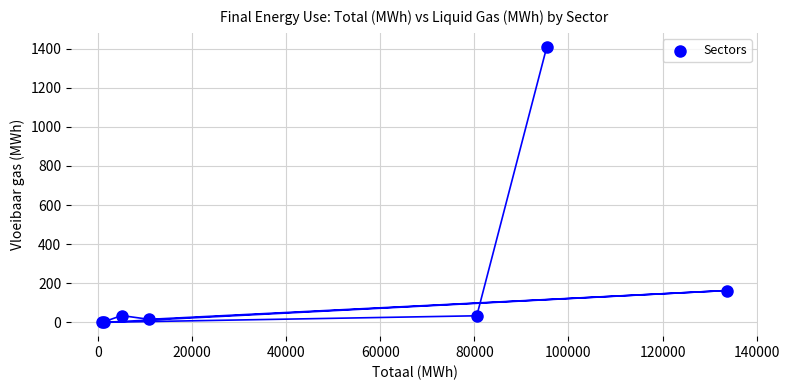

What Y value in the scatter plot is closest to 705?

162.9